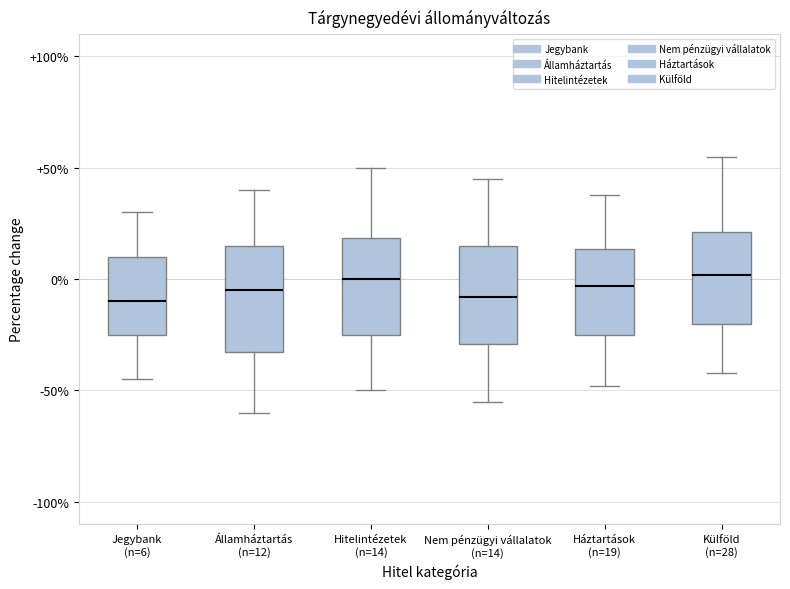

Reading left to right, read every box against the y-axis: the position of its median line, the range the box covers, and the ends of its whiskers. The values are not printed on the chart, so give them approximately, as read against the axis.

Jegybank (n=6): median -10, box -25 to 10, whiskers -45 to 30
Államháztartás (n=12): median -5, box -30 to 15, whiskers -60 to 40
Hitelintézetek (n=14): median 0, box -25 to 20, whiskers -50 to 50
Nem pénzügyi vállalatok (n=14): median -10, box -30 to 15, whiskers -55 to 45
Háztartások (n=19): median -5, box -25 to 15, whiskers -50 to 40
Külföld (n=28): median 0, box -20 to 20, whiskers -40 to 55